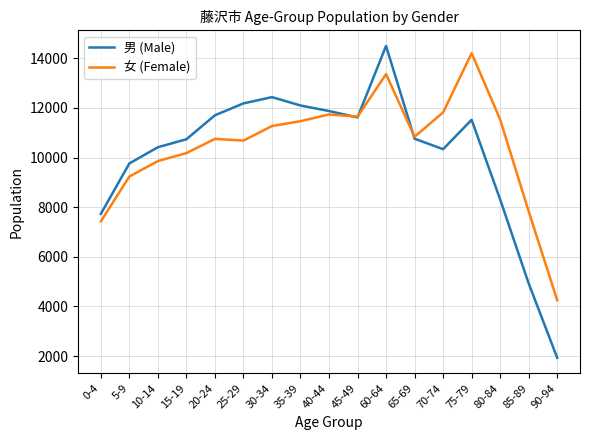

At which label does 男 (Male) first exceed 10758?

20-24